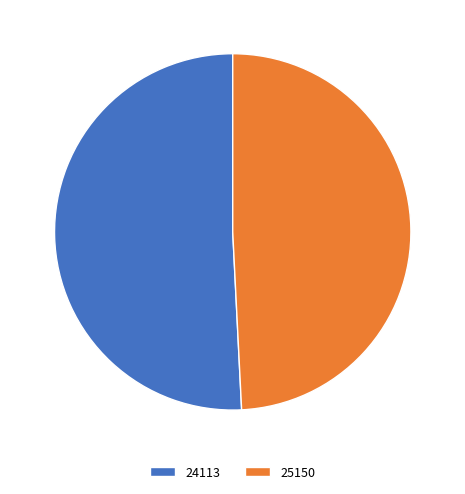

How many segments does this pie chart have?

2